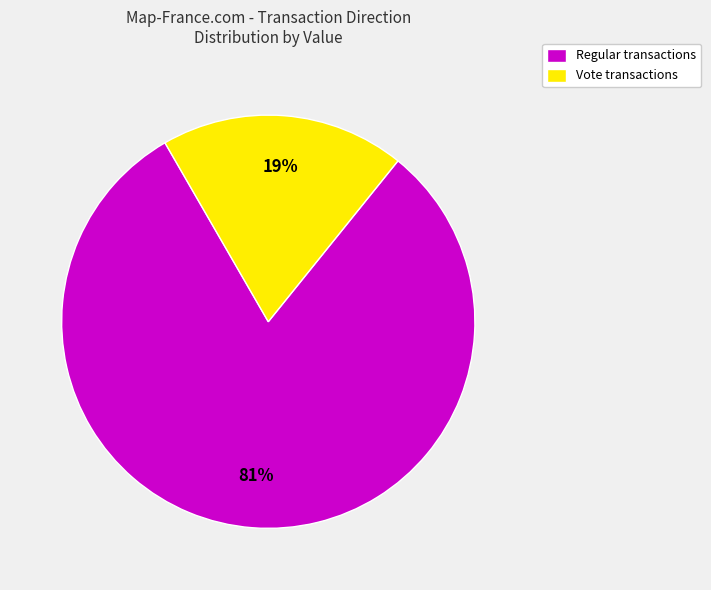

What is the largest slice in the pie chart?

Regular transactions